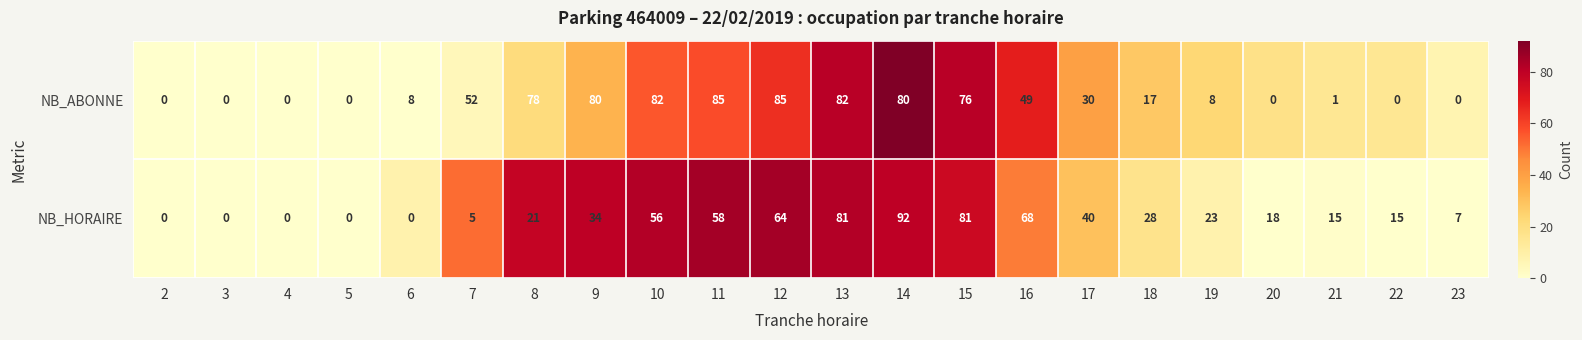

The value of NB_HORAIRE at 8 is 21. True or false?

True